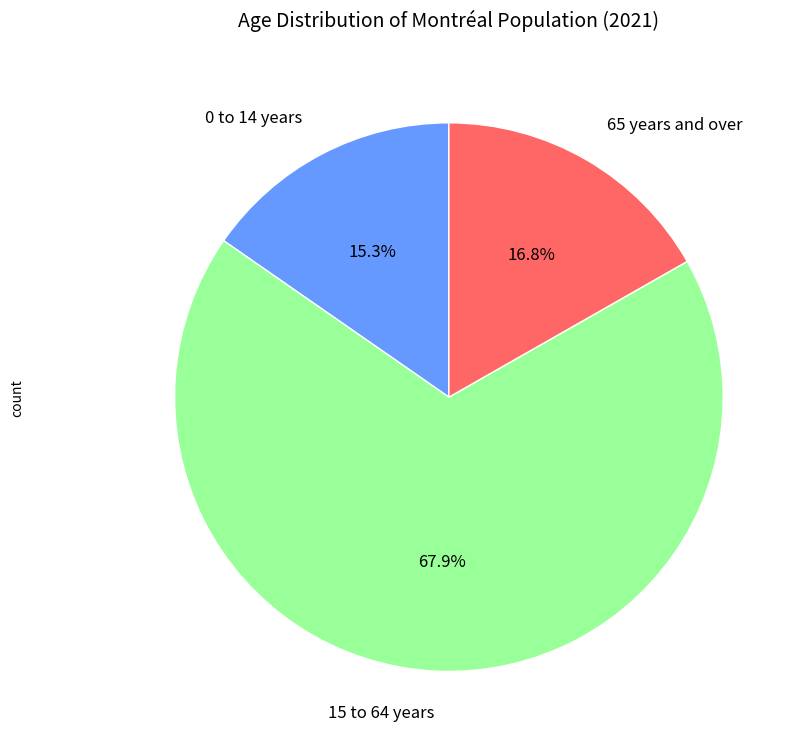

How many segments does this pie chart have?

3